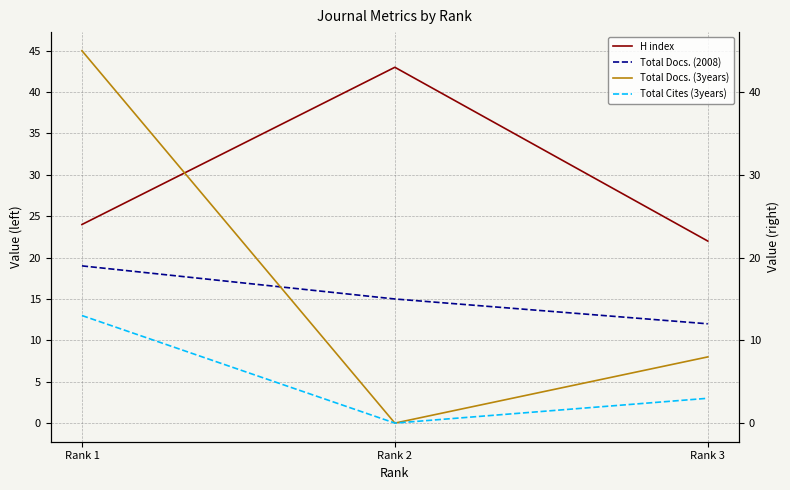

What is the value of the Total Cites (3years) point at the 3rd from the left?

3